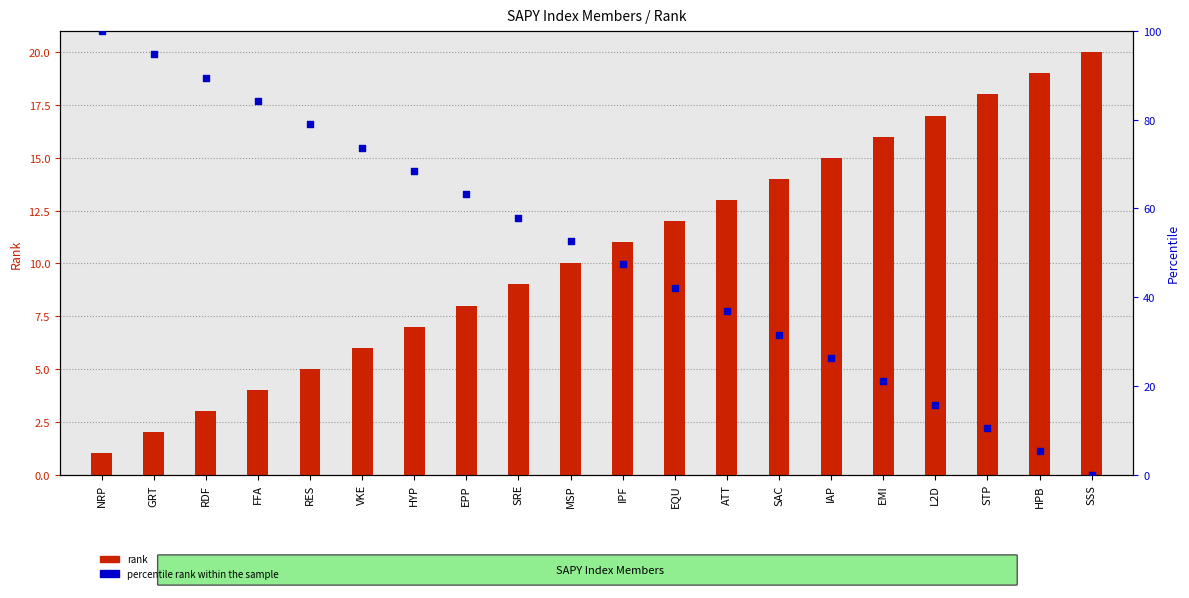

At how many categories does at least one series exceed 24?

15